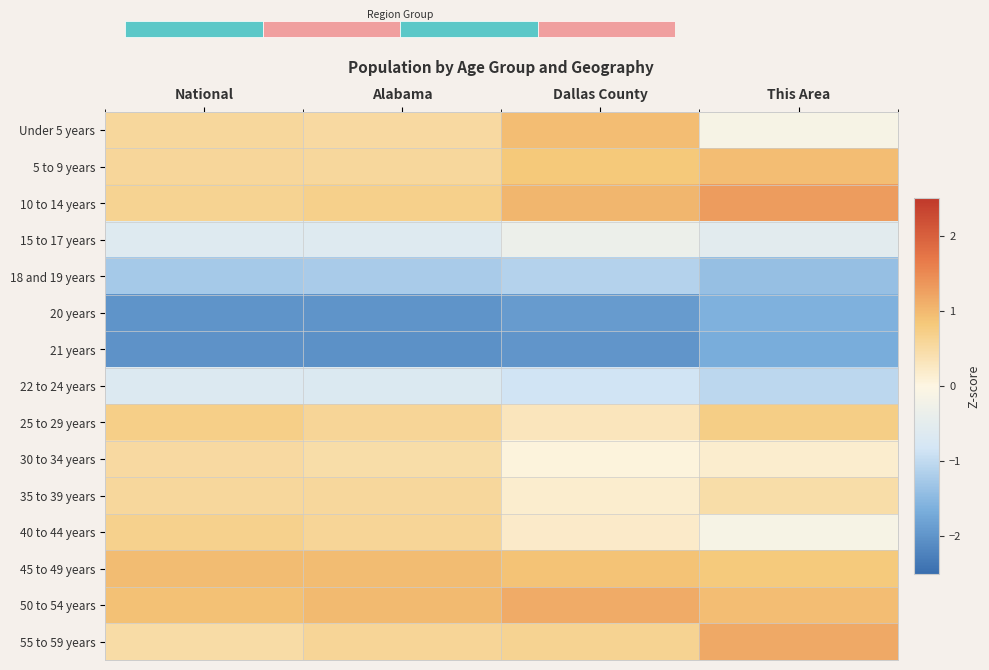

Where is 18 and 19 years nearest to the value -1?

Dallas County